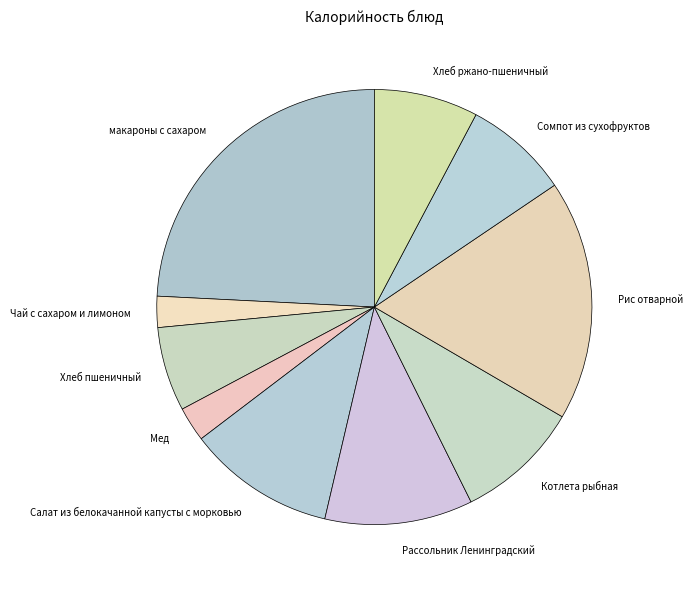

Does Мед account for over 50% of the chart?

No